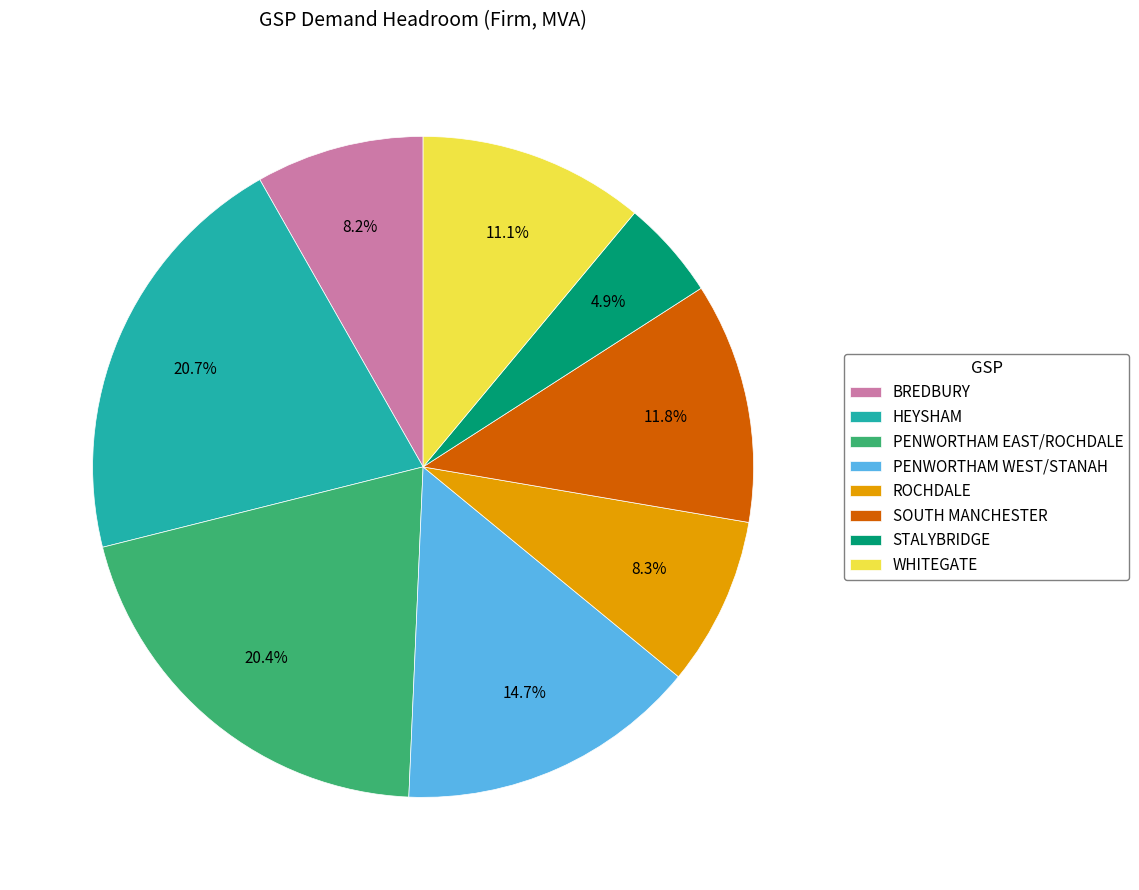

Count the number of slices in the pie.

8